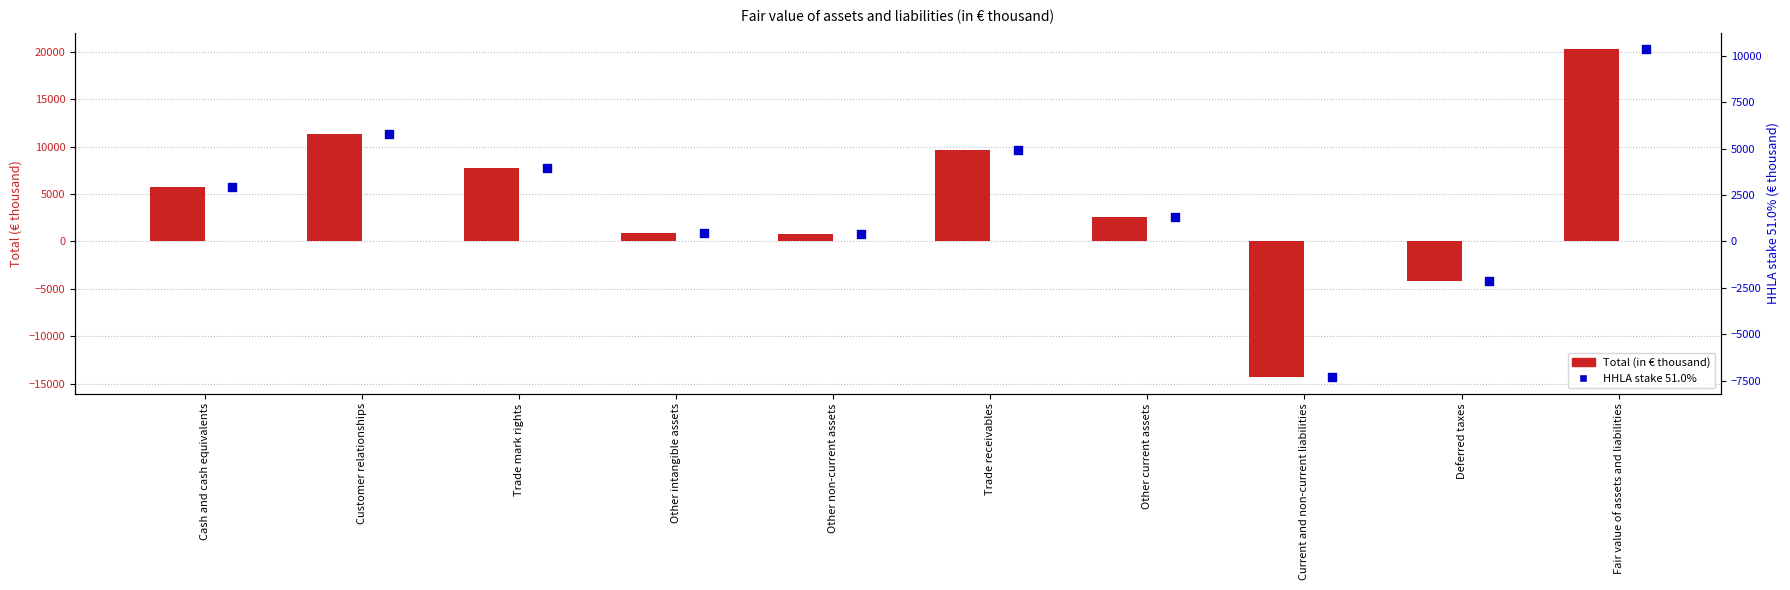

Which series reaches the minimum Y coordinate?

Total (in € thousand)